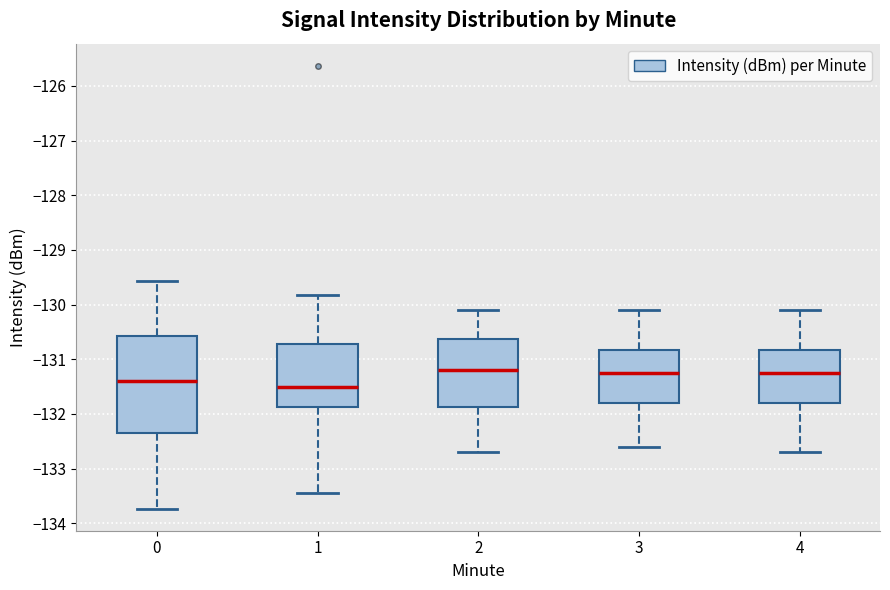

Reading left to right, read every box against the y-axis: the position of its median line, the range the box covers, and the ends of its whiskers. The values are not printed on the chart, so give them approximately, as read against the axis.

0: median -131.4, box -132.4 to -130.6, whiskers -133.7 to -129.6
1: median -131.5, box -131.9 to -130.7, whiskers -133.4 to -129.8
2: median -131.2, box -131.9 to -130.6, whiskers -132.7 to -130.1
3: median -131.2, box -131.8 to -130.8, whiskers -132.6 to -130.1
4: median -131.2, box -131.8 to -130.8, whiskers -132.7 to -130.1